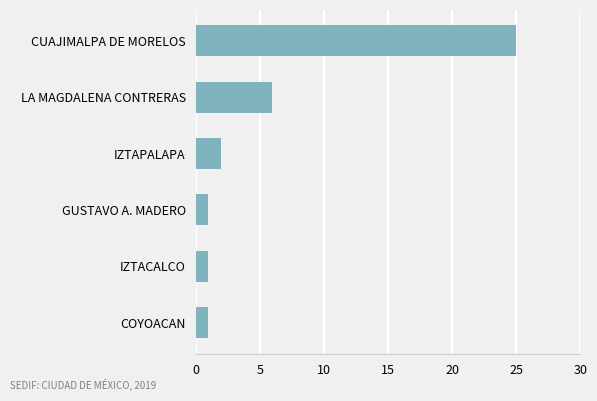

What is the sum of all values?

36